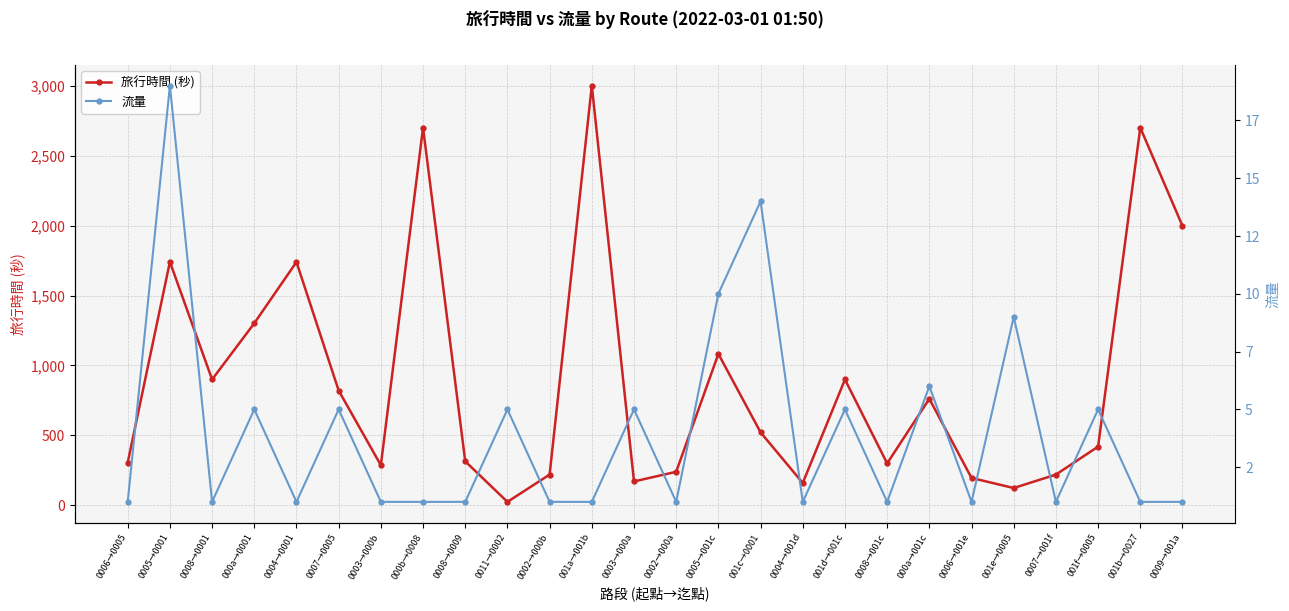

Which label corresponds to the smallest value in the chart?

0006→0005